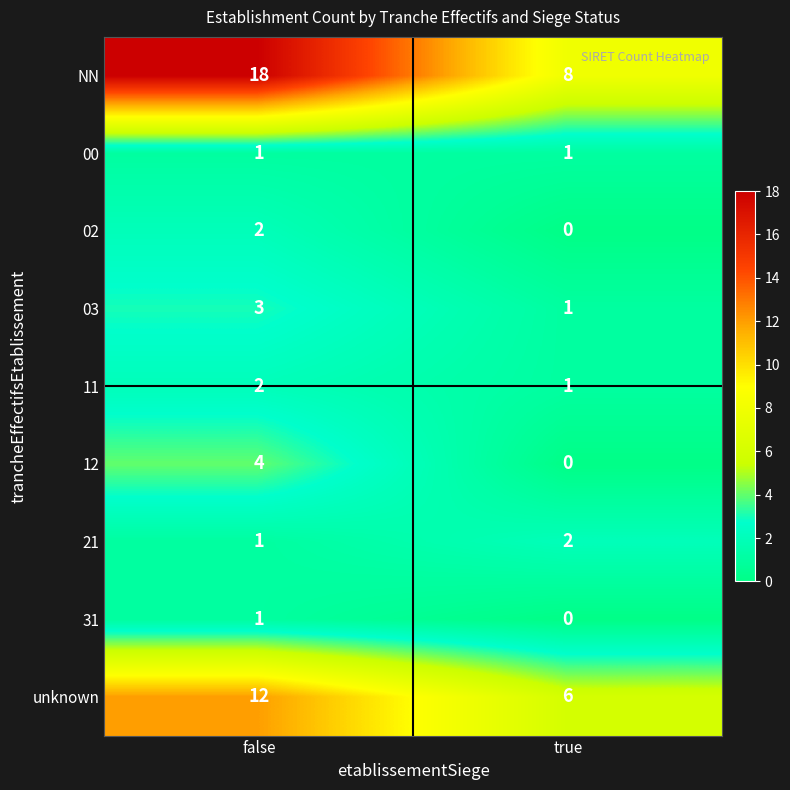

The value of 31 at true is 1. True or false?

False